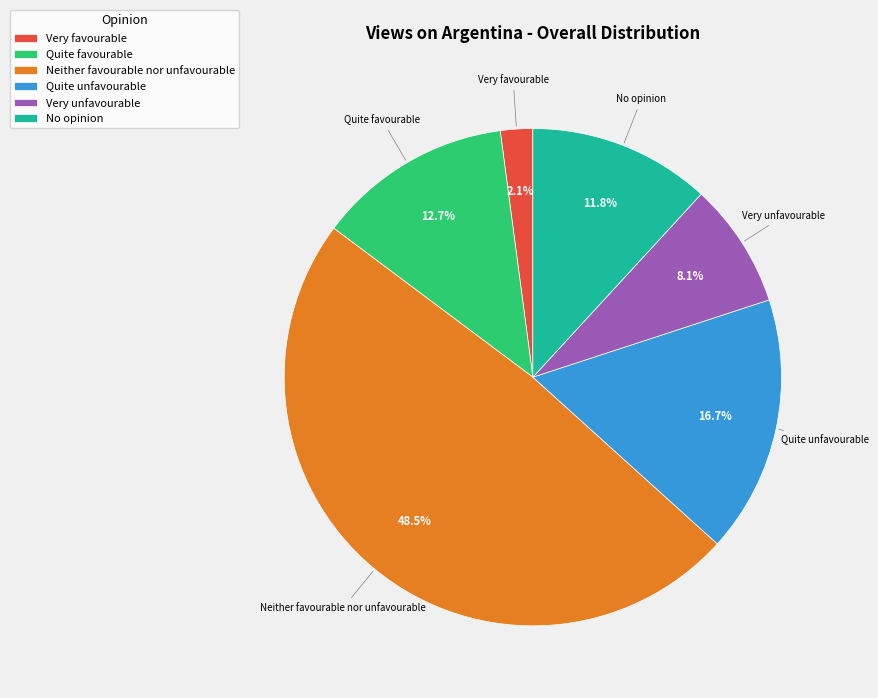

Which slice is the largest?

Neither favourable nor unfavourable